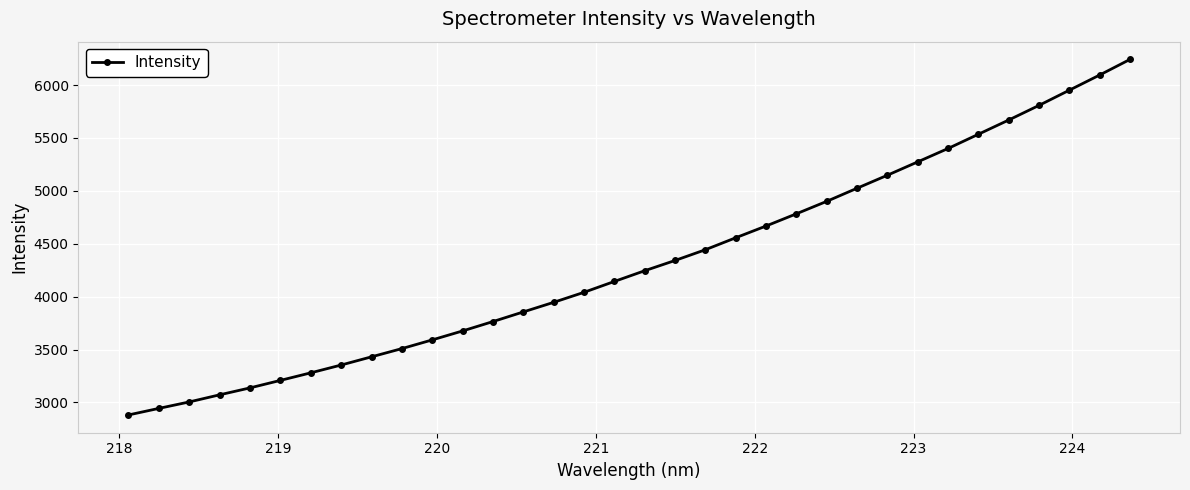

What is the value of the 14th point from the left?

3855.6